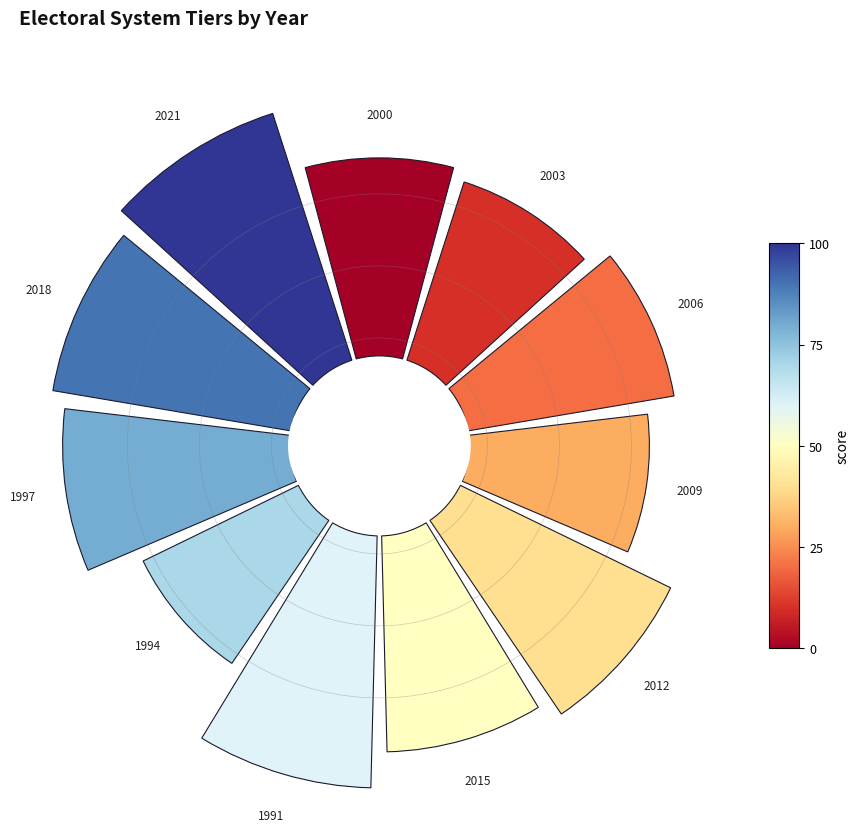

Do 1.0 and 10 together represent more than half of the pie?

No